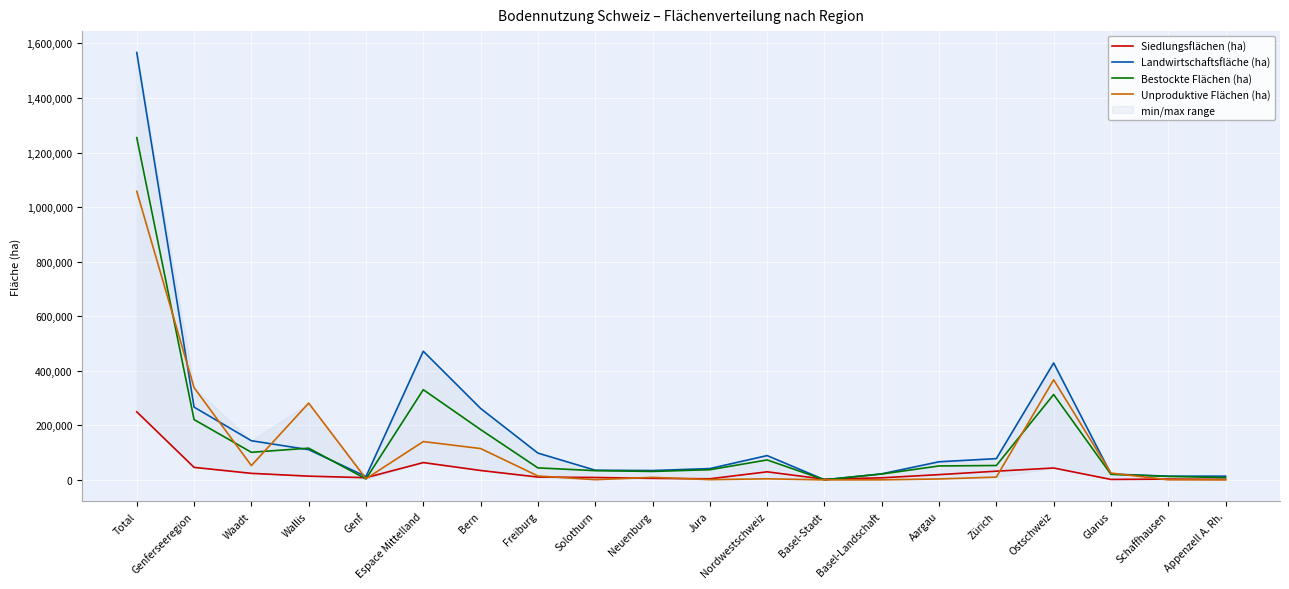

Where does the Bestockte Flächen (ha) series first go above 51154?

Total